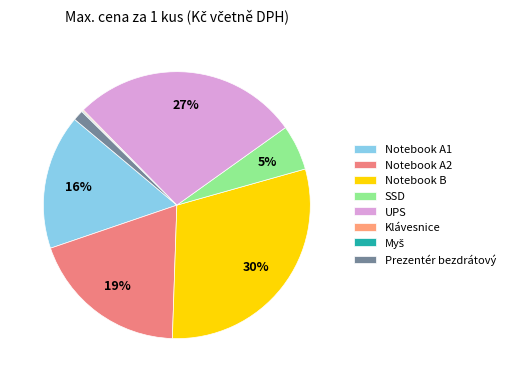

Is there a majority slice in this chart?

No